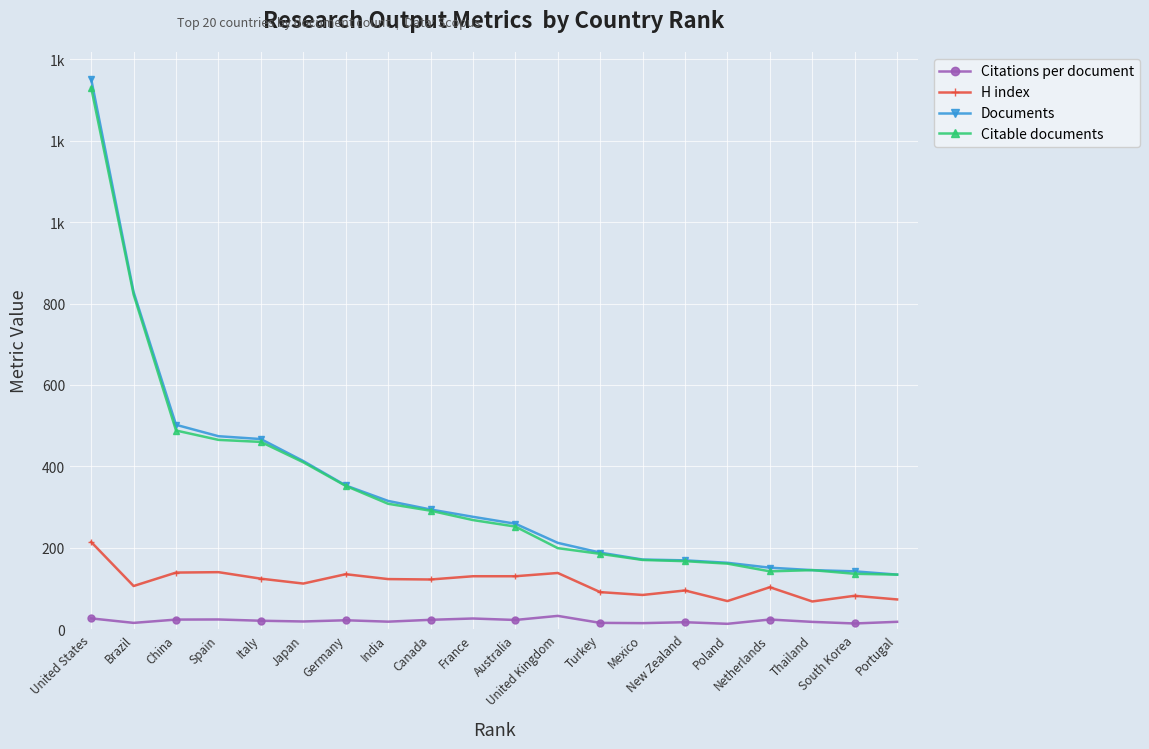

Reading left to right, list all the values displayed in this chart.

Citations per document: 26.4	15.4	23.5	23.8	20.7	18.9	21.8	18.4	22.9	26.2	22.6	32.6	15.4	14.8	17.1	13.1	23.7	17.9	13.9	18.0
H index: 214.0	106.0	139.0	140.0	124.0	112.0	135.0	123.0	122.0	130.0	130.0	138.0	91.0	84.0	95.0	69.0	103.0	68.0	82.0	73.0
Documents: 1351.0	828.0	502.0	474.0	467.0	413.0	353.0	315.0	294.0	276.0	259.0	212.0	188.0	171.0	169.0	163.0	151.0	145.0	142.0	134.0
Citable documents: 1330.0	822.0	488.0	465.0	460.0	410.0	352.0	308.0	291.0	268.0	252.0	199.0	185.0	170.0	167.0	161.0	142.0	145.0	136.0	134.0